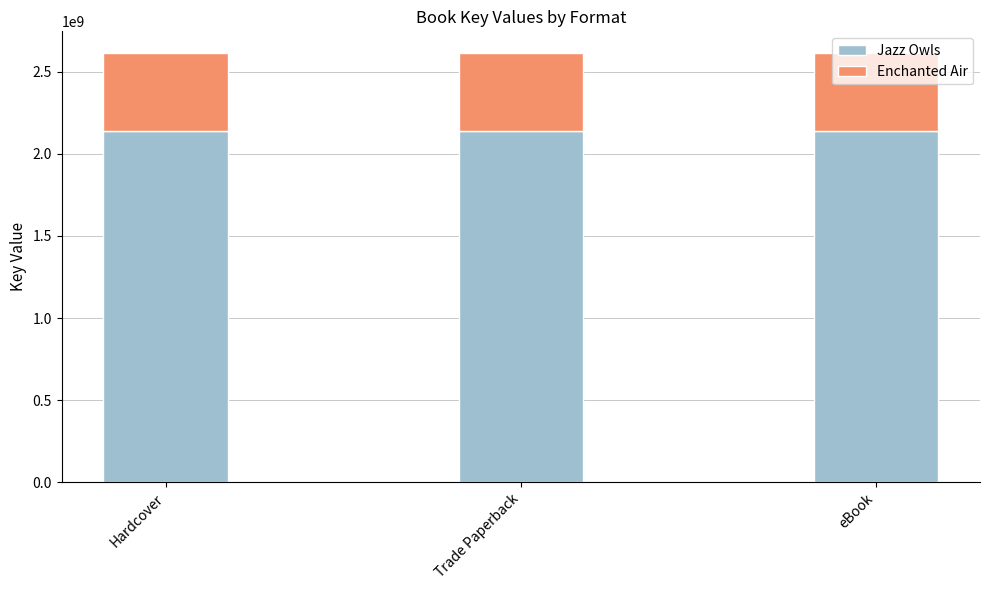

Read the Jazz Owls value at eBook.

2139743685